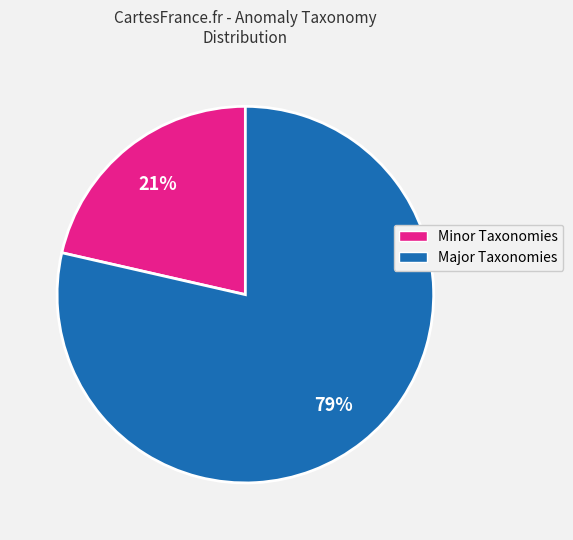

To the nearest percent, what is the average slice percentage?

50%